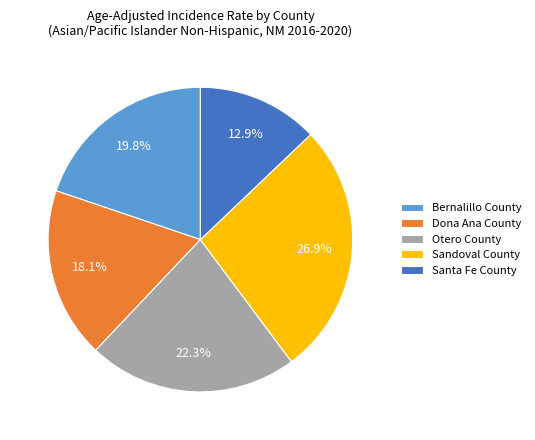

How many segments does this pie chart have?

5